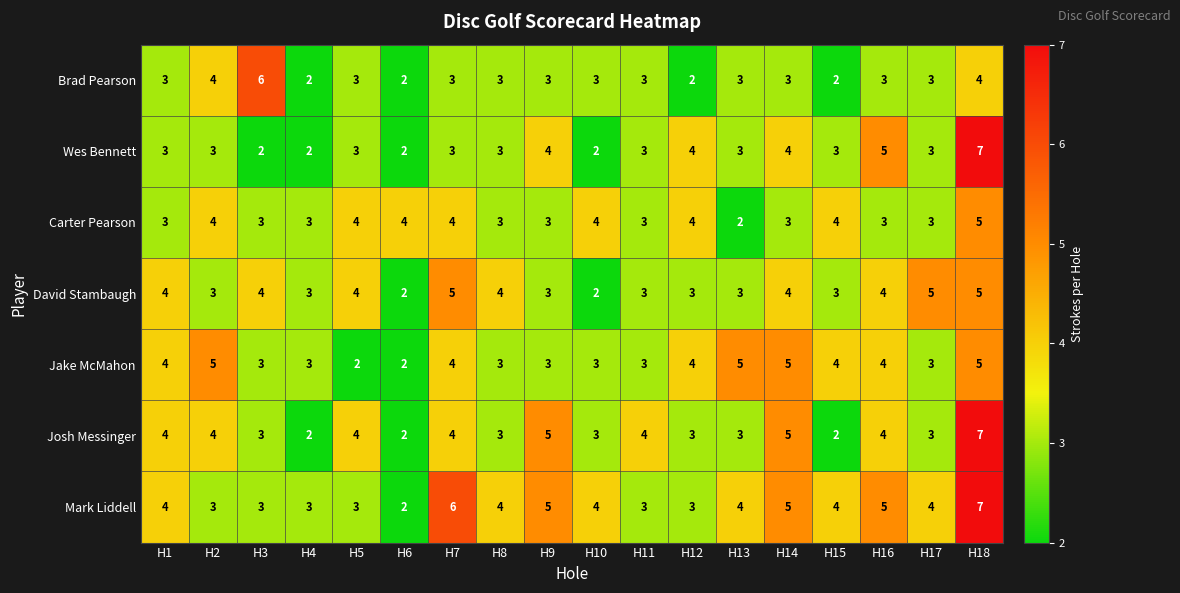

What is the spread (max minus min) of values at H9?

2